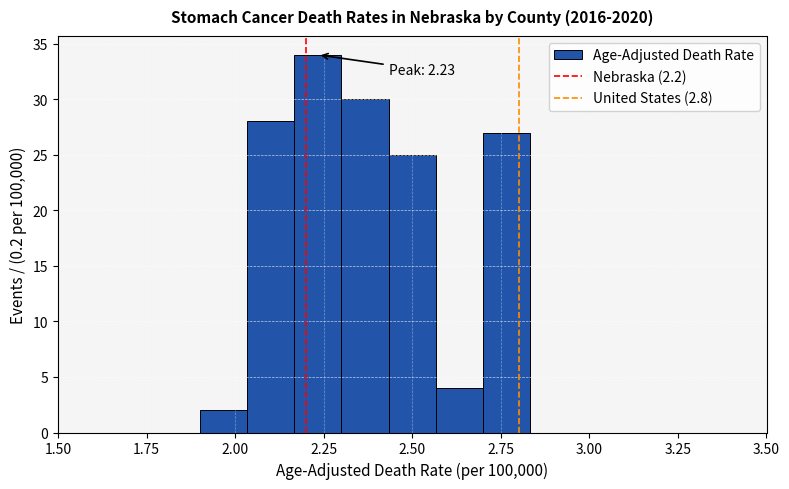

Read against the x-axis, roughly where is the centre of the tallest bar?

2.25